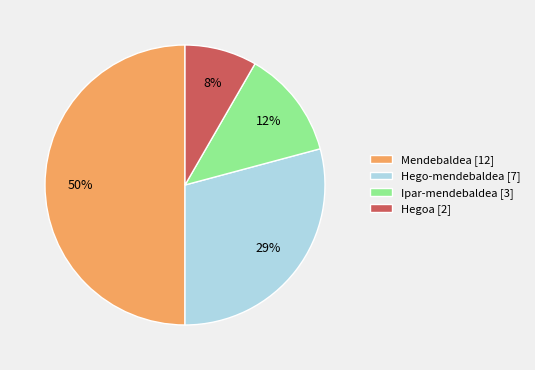

Between Mendebaldea [12] and Hego-mendebaldea [7], which is larger?

Mendebaldea [12]